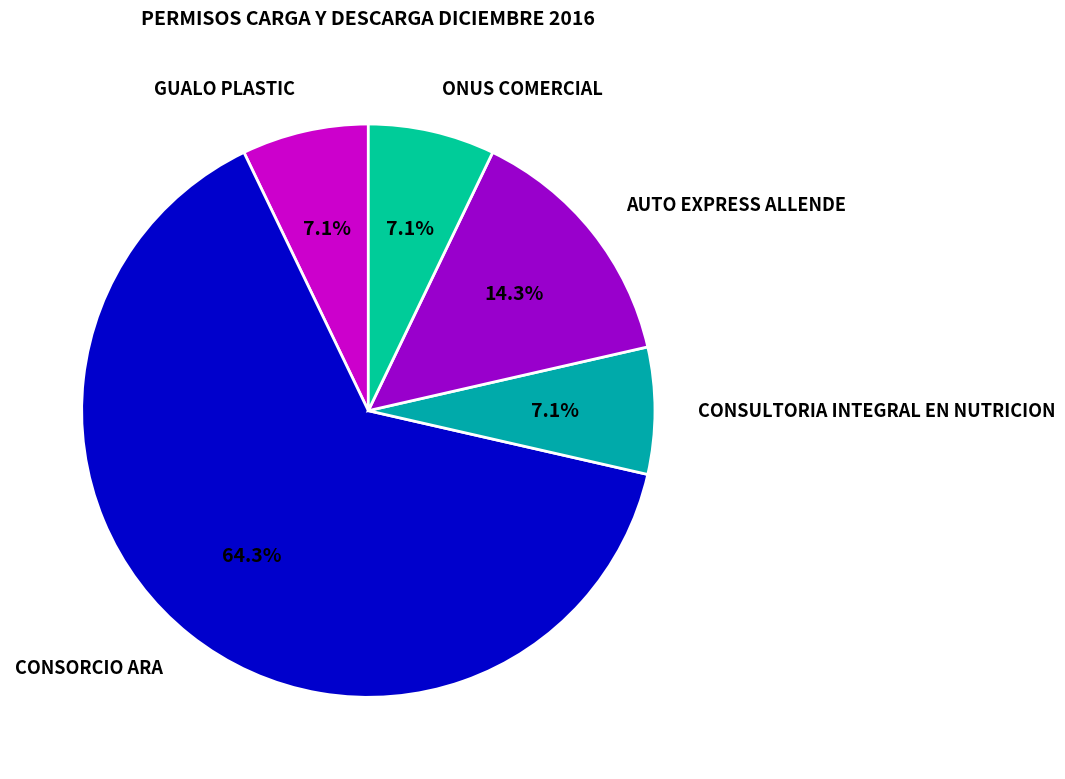

To the nearest percent, what is the difference between the GUALO PLASTIC and AUTO EXPRESS ALLENDE slice percentages?

7%